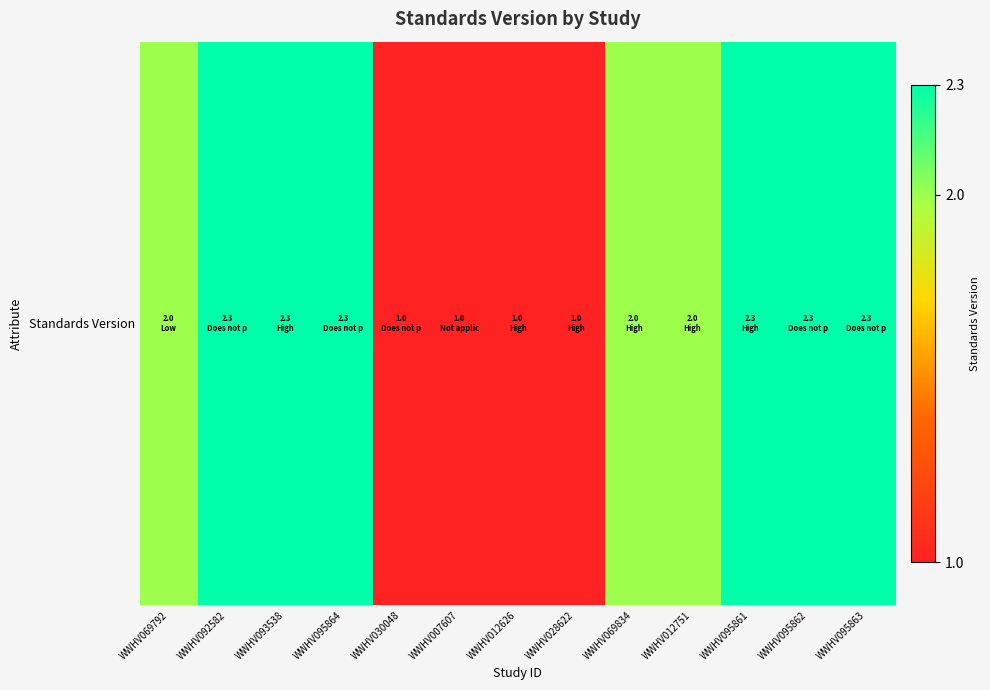

What is the approximate value at WWHV095864?

2.3